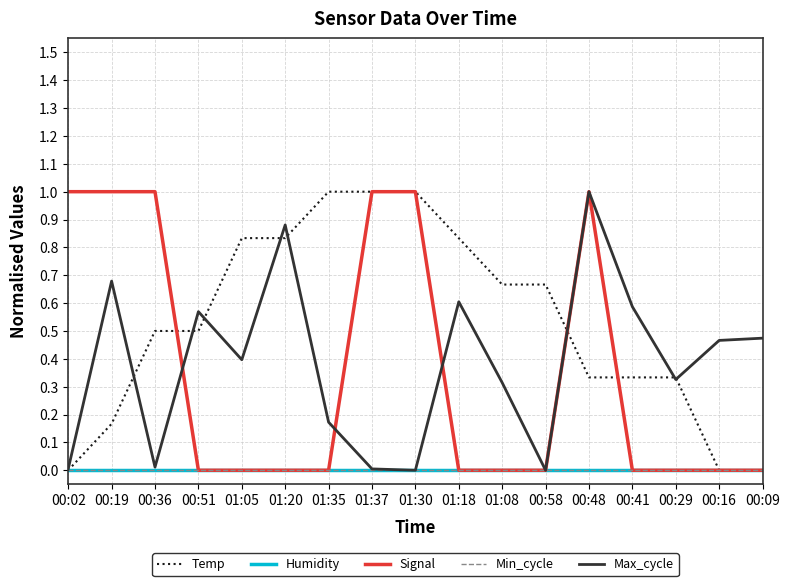

At how many categories does at least one series exceed 0?

17